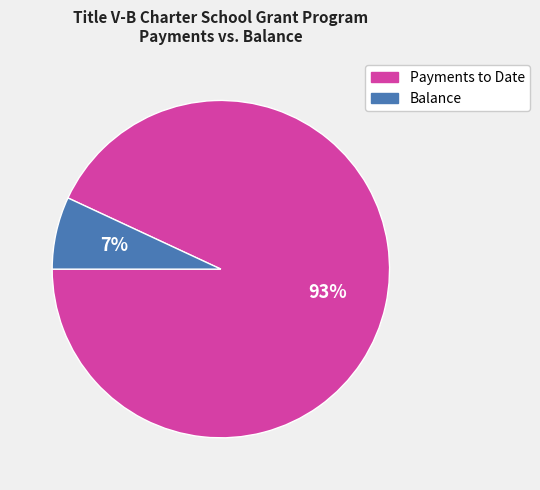

Which slice is the smallest?

Balance